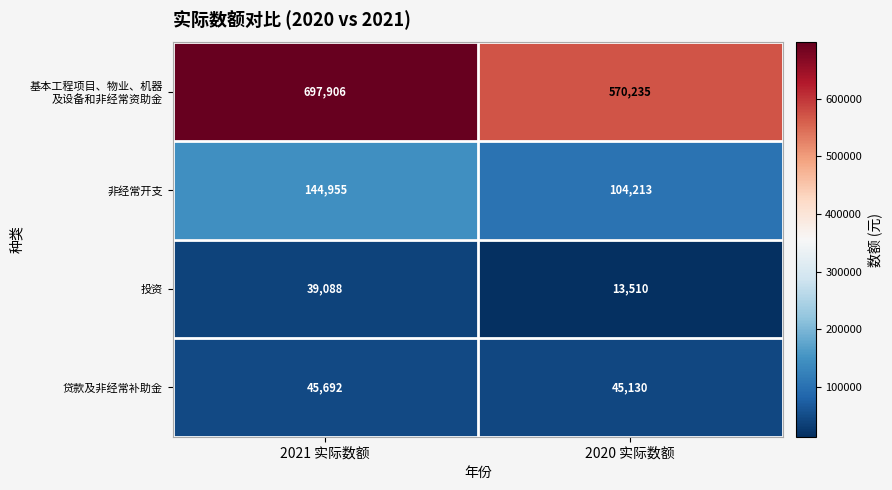

What is the spread (max minus min) of values at 2021 实际数额?

658818